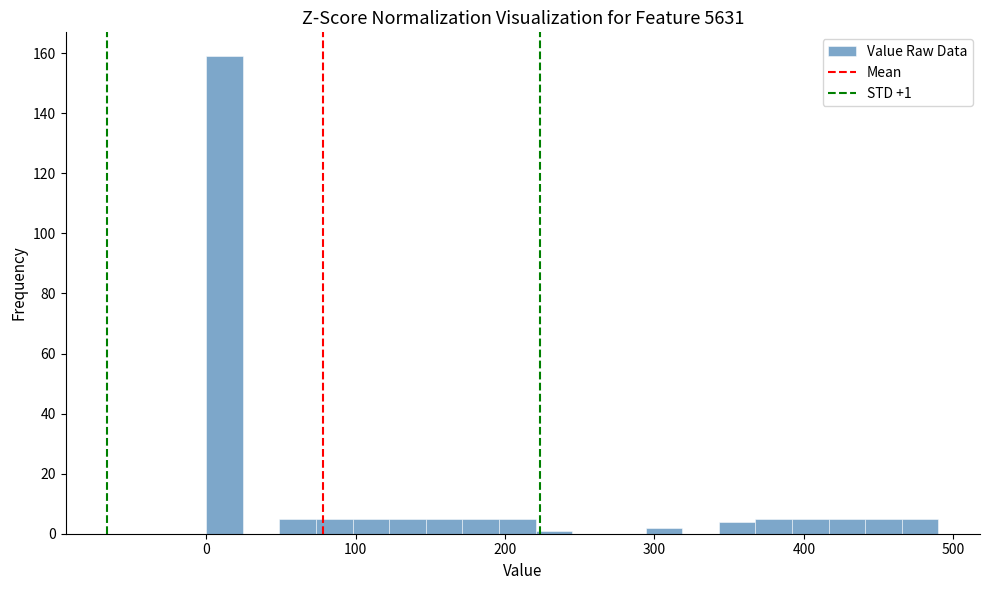

Around what value on the x-axis is the tallest bar? Give the approximate position of its centre, as read against the axis.

10